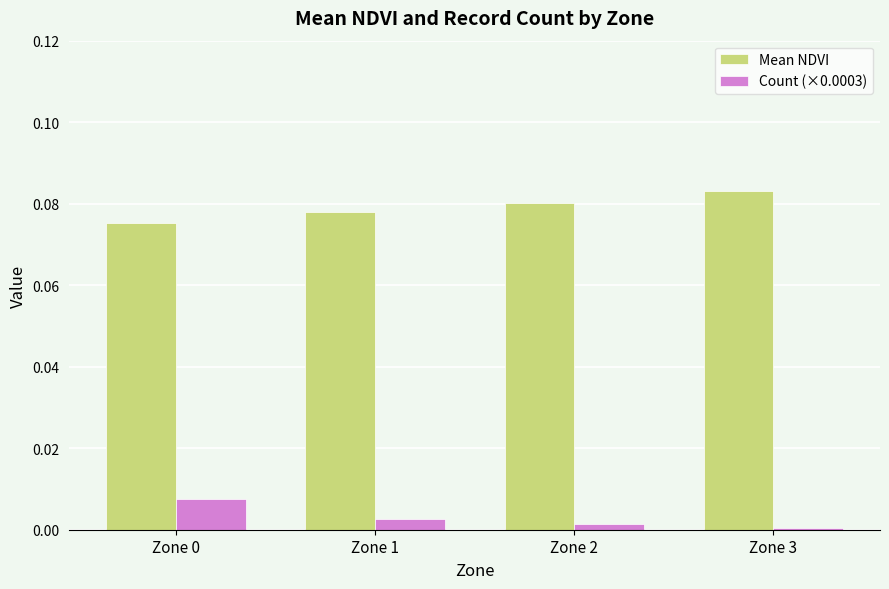

What are all the series names shown in the legend?

Mean NDVI, Count (×0.0003)